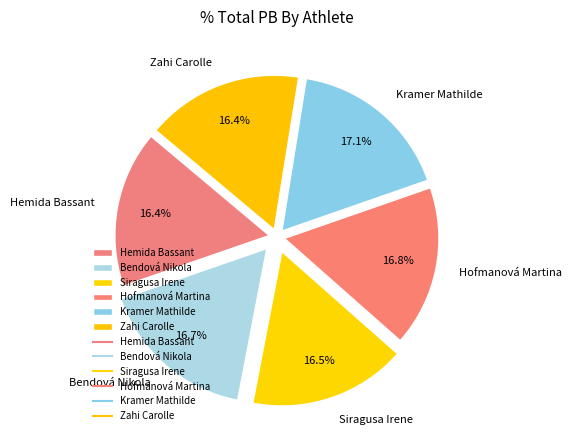

What percentage is NOT represented by Zahi Carolle?

83.6%